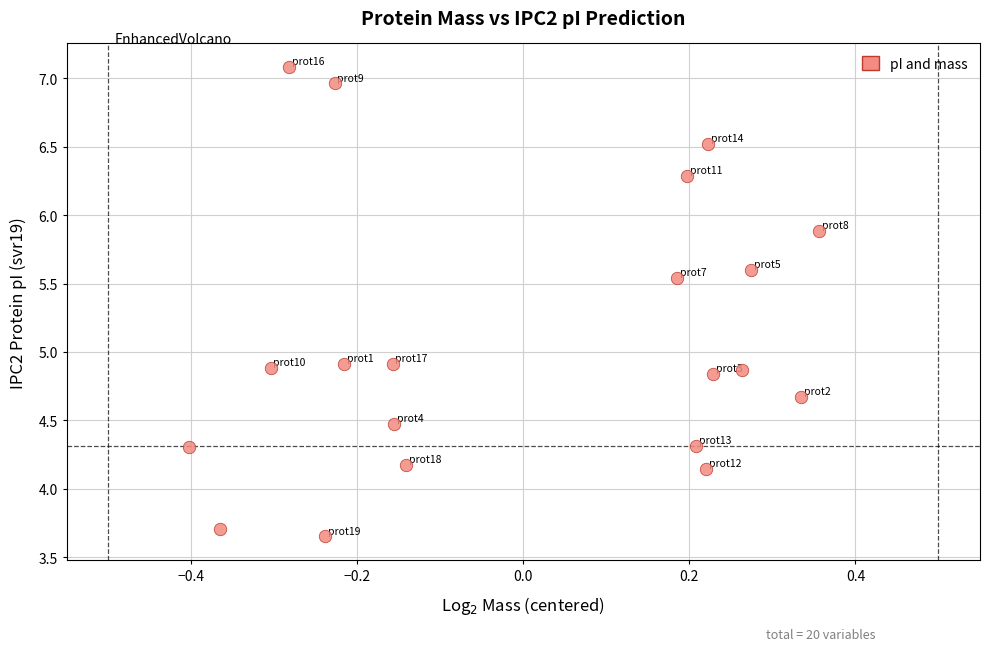

What is the range of X values (max minus min)?

0.8